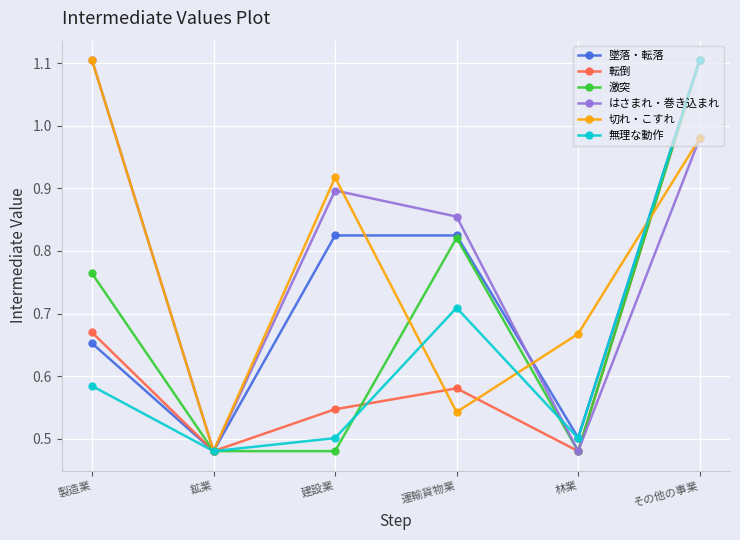

Which series has the largest total across all categories?

はさまれ・巻き込まれ